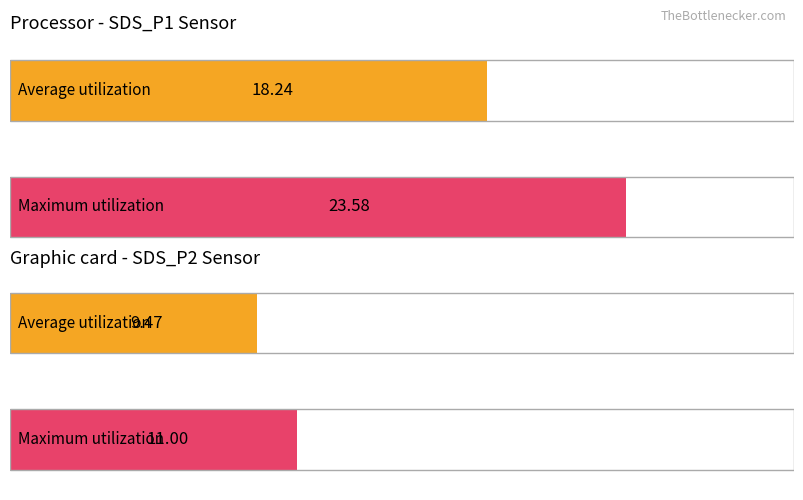

What is the sum of all Average utilization values?

27.7